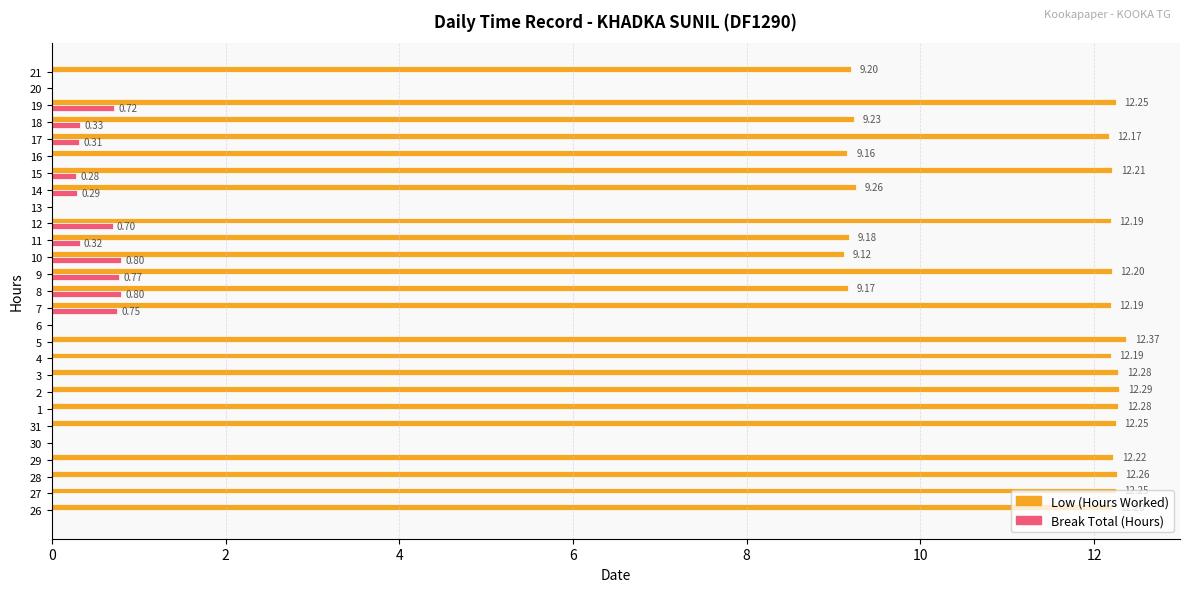

What is the total value across all series at 18?

9.6